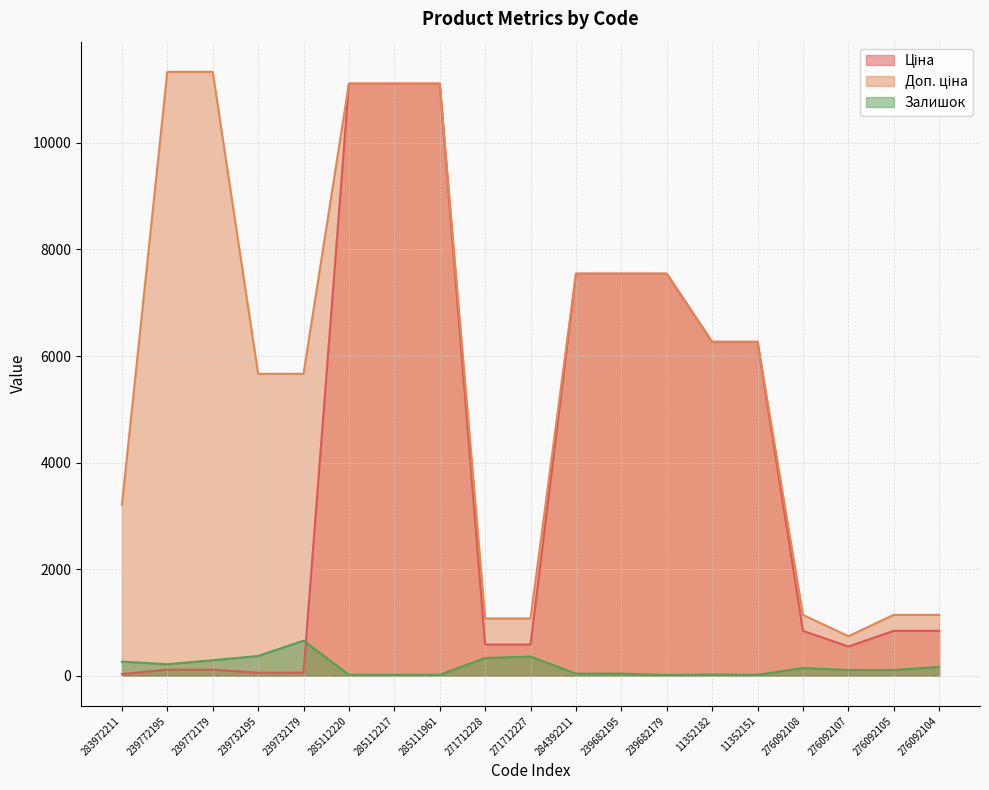

How many interior local valleys does the Ціна series have?

1